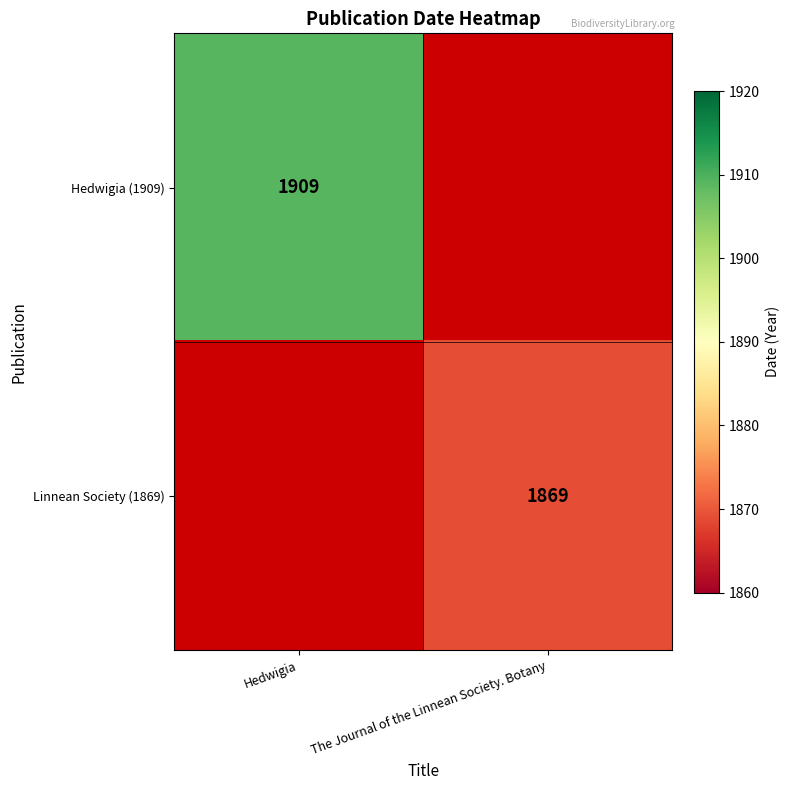

Is it true that Hedwigia (1909) equals 1909 at Hedwigia?

True